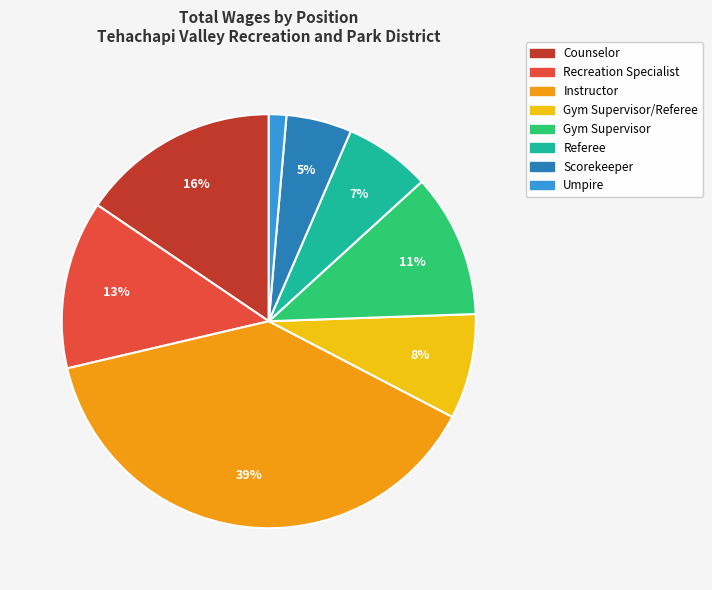

Is there any slice that represents more than half of the pie?

No